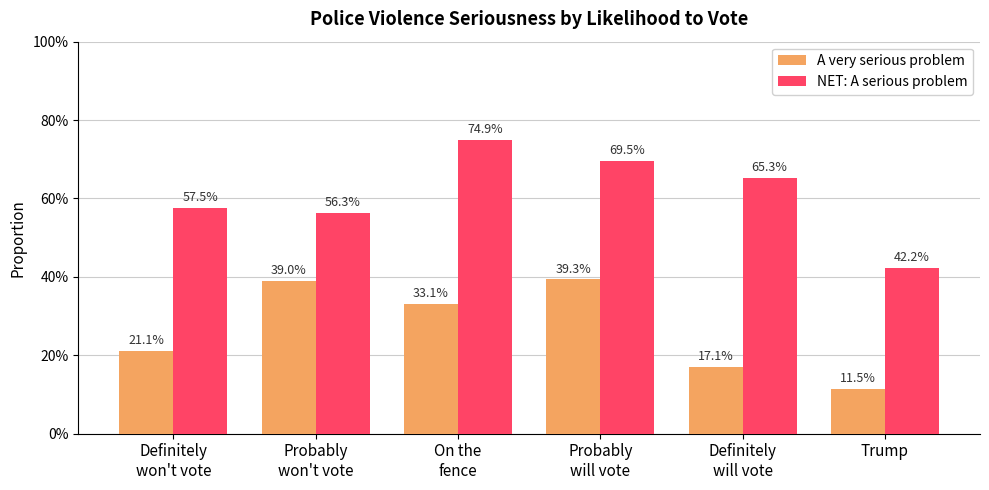

Are the bars grouped side by side (vs. stacked)?

Yes